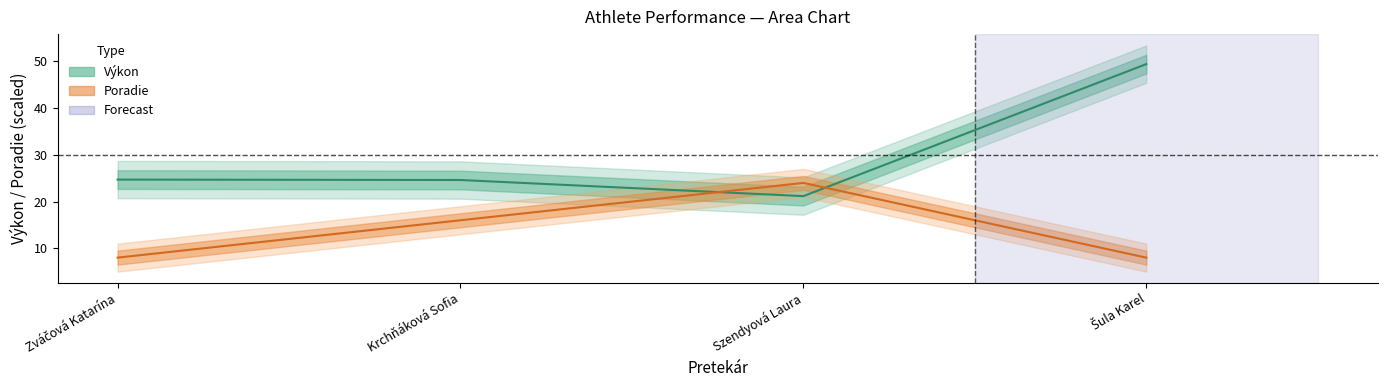

How many data points does each series have?

4